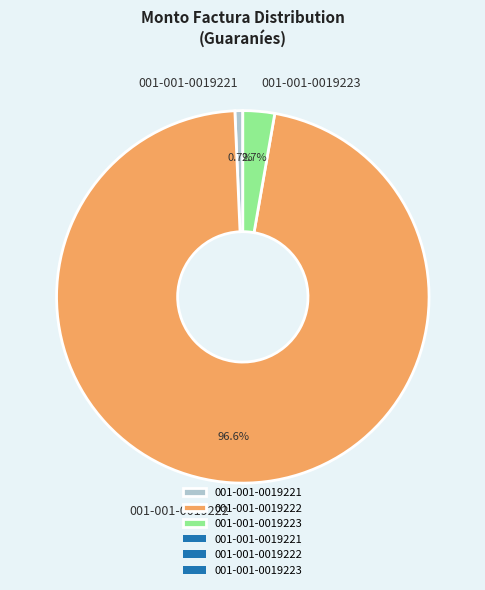

Combined, do 001-001-0019222 and 001-001-0019221 account for over 50%?

Yes